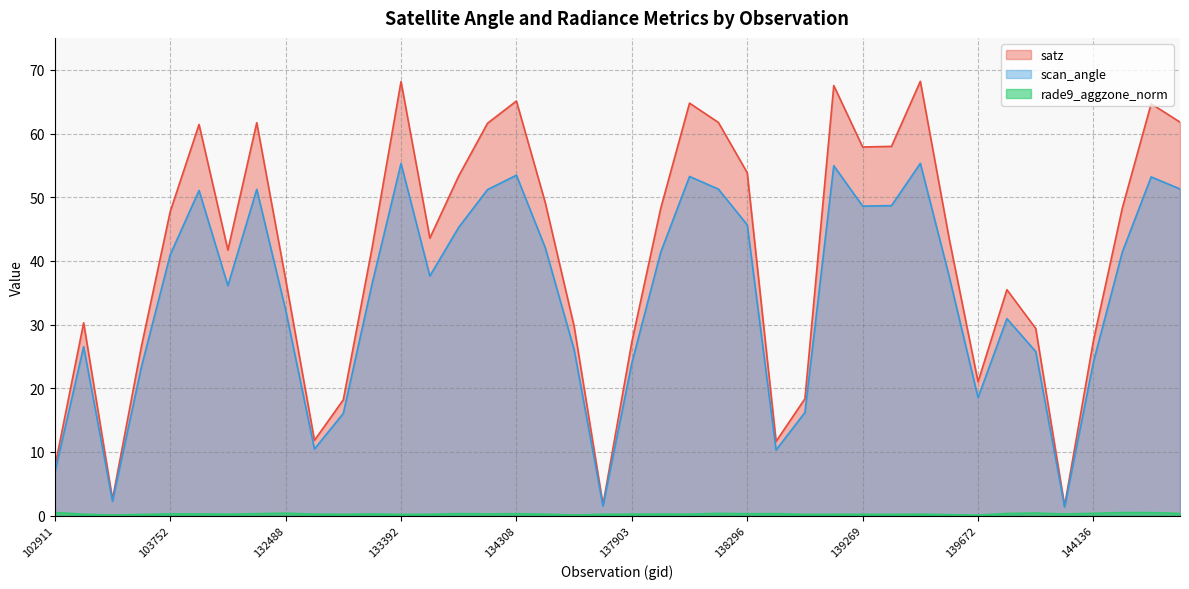

Does the chart display data point markers on the line(s)?

No